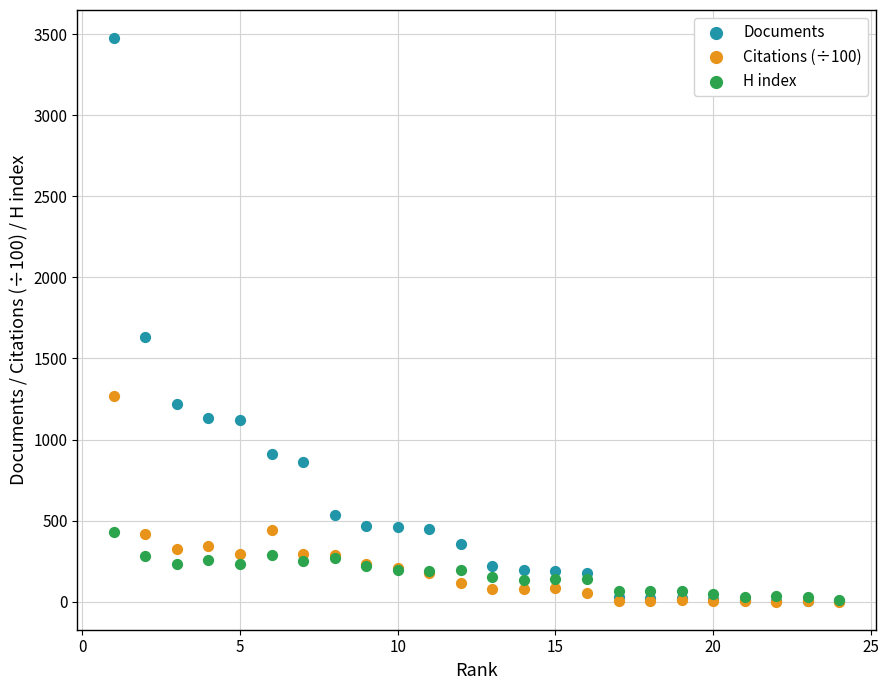

In the Documents series, what Y value is closest to 1738?

1631.0